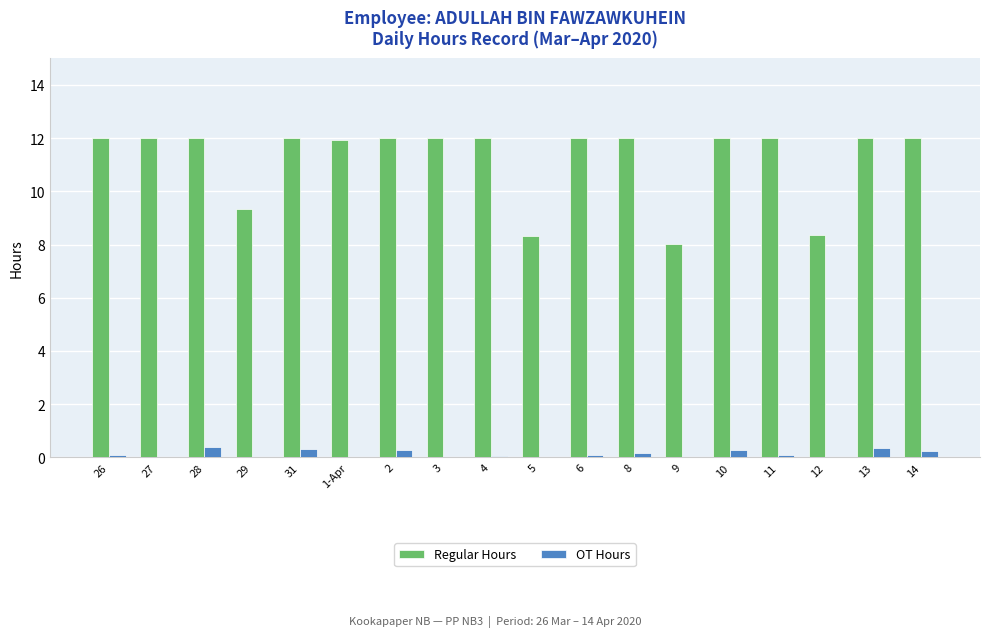

What is the sum of all OT Hours values?

2.4